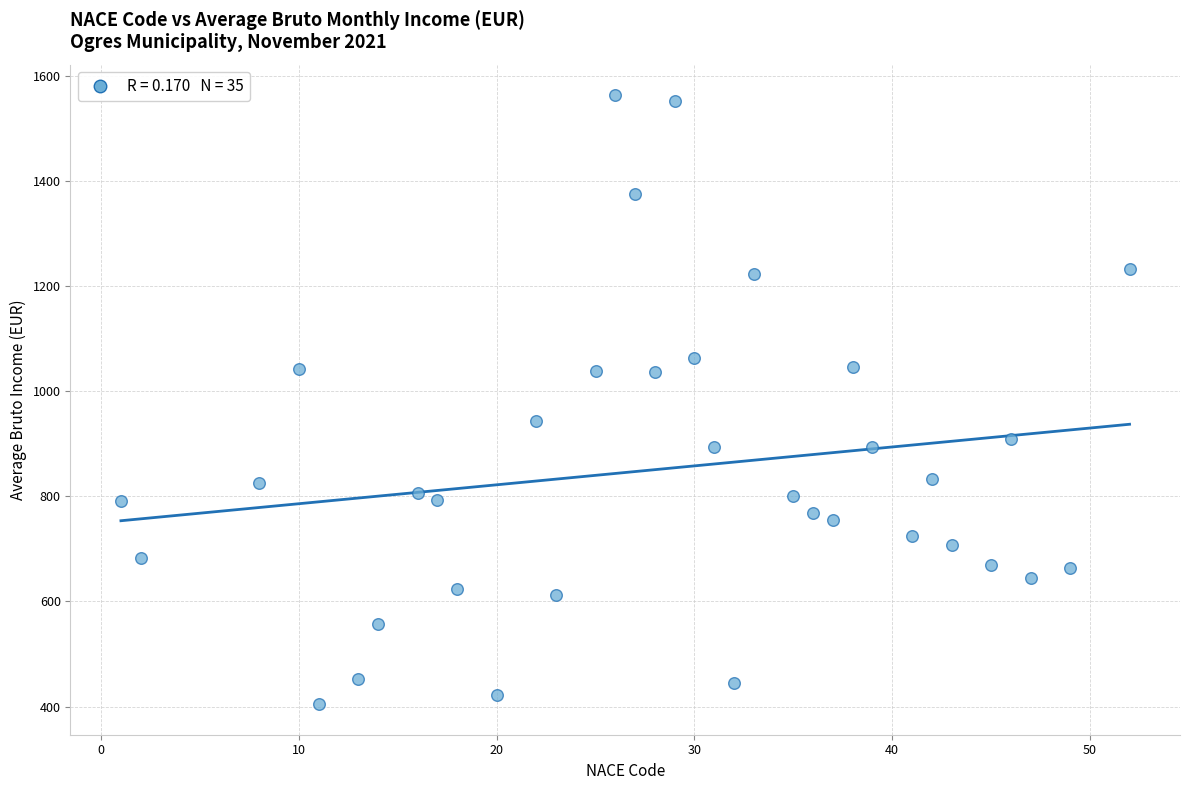

What is the range of X values (max minus min)?

51.0